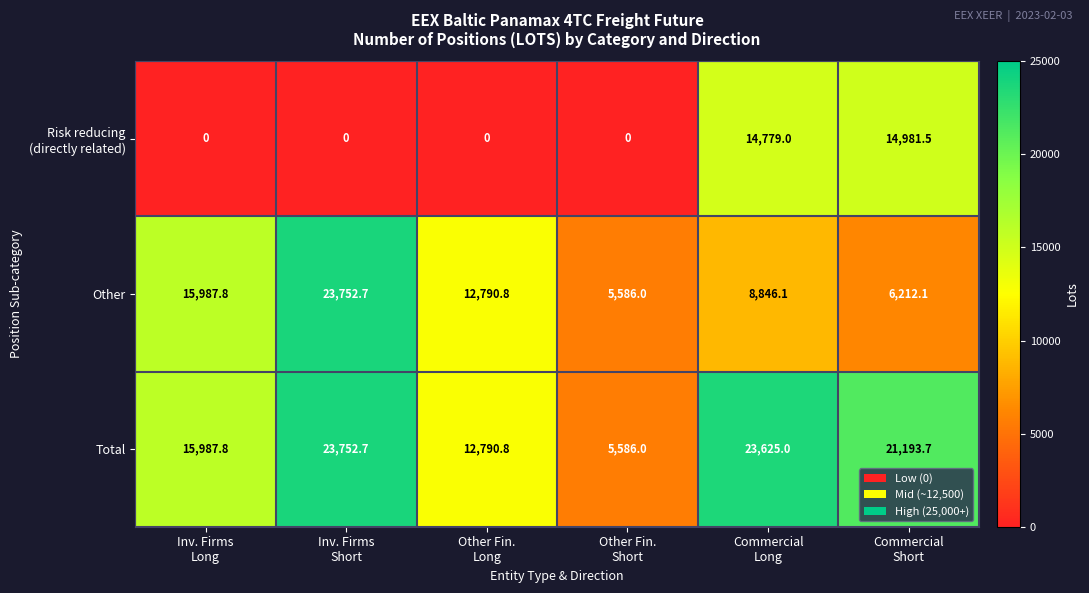

Which series has the largest total across all categories?

Total